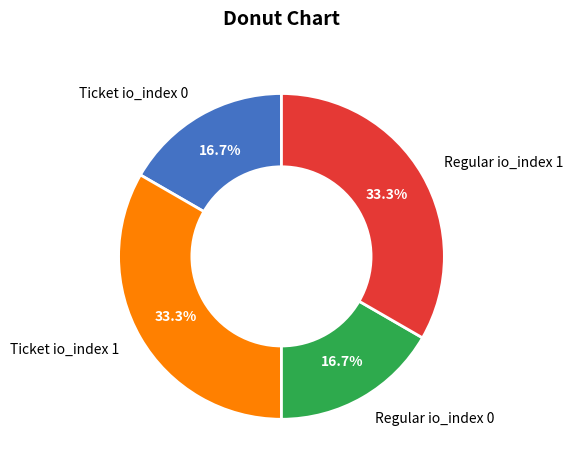

How many segments does this pie chart have?

4